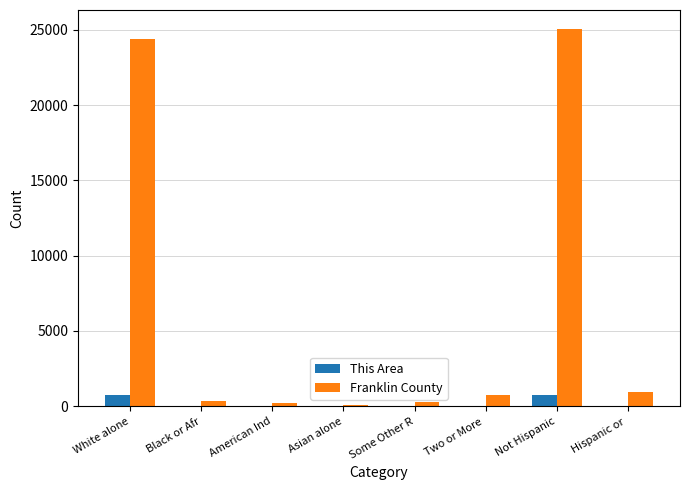

Between White alone and Some Other R, which series saw the biggest shift?

Franklin County